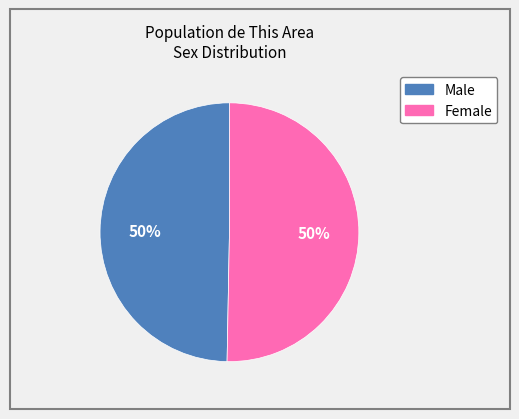

Do Male and Female together represent more than half of the pie?

Yes